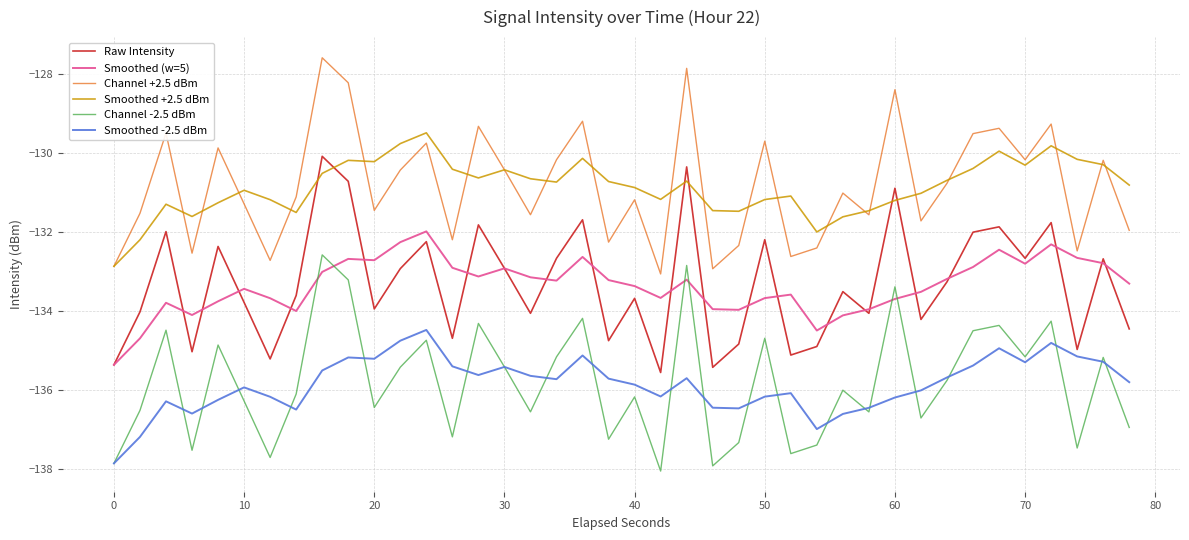

True or false: Raw Intensity and Channel -2.5 dBm cross at least once.

False